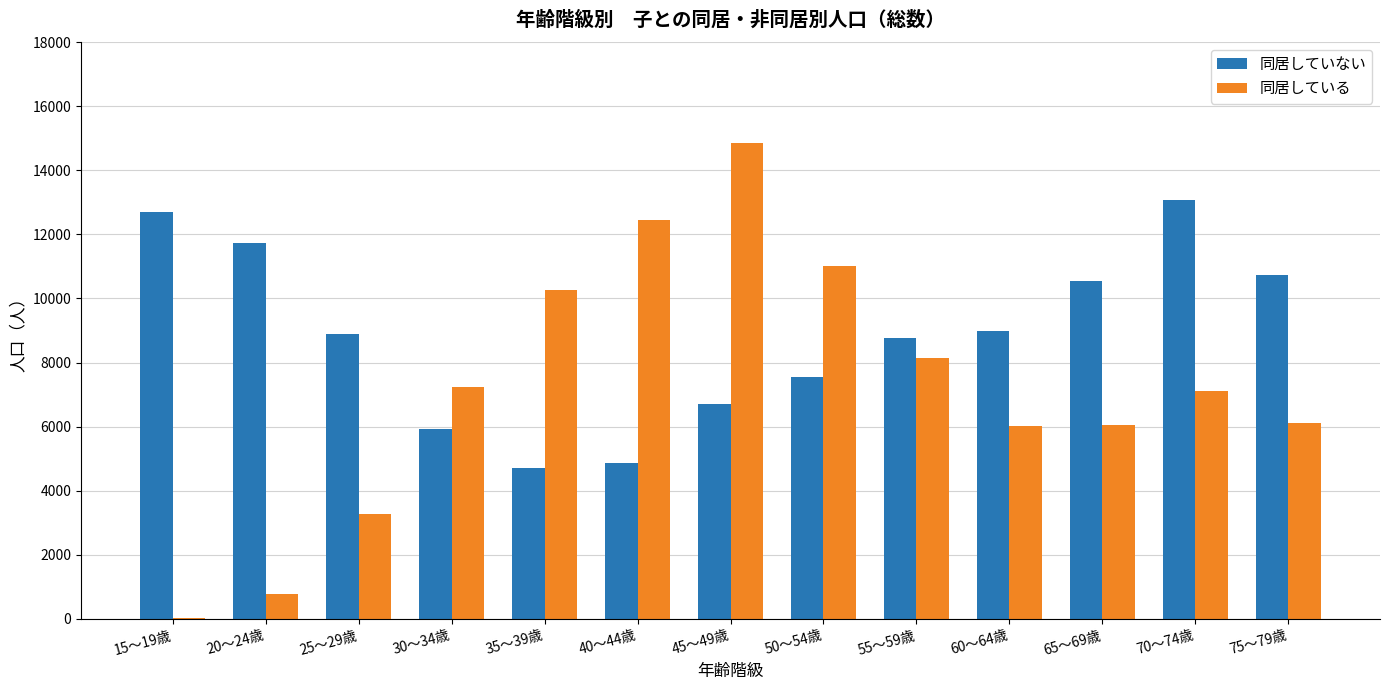

Which series changed the most between 50～54歳 and 75～79歳?

同居している